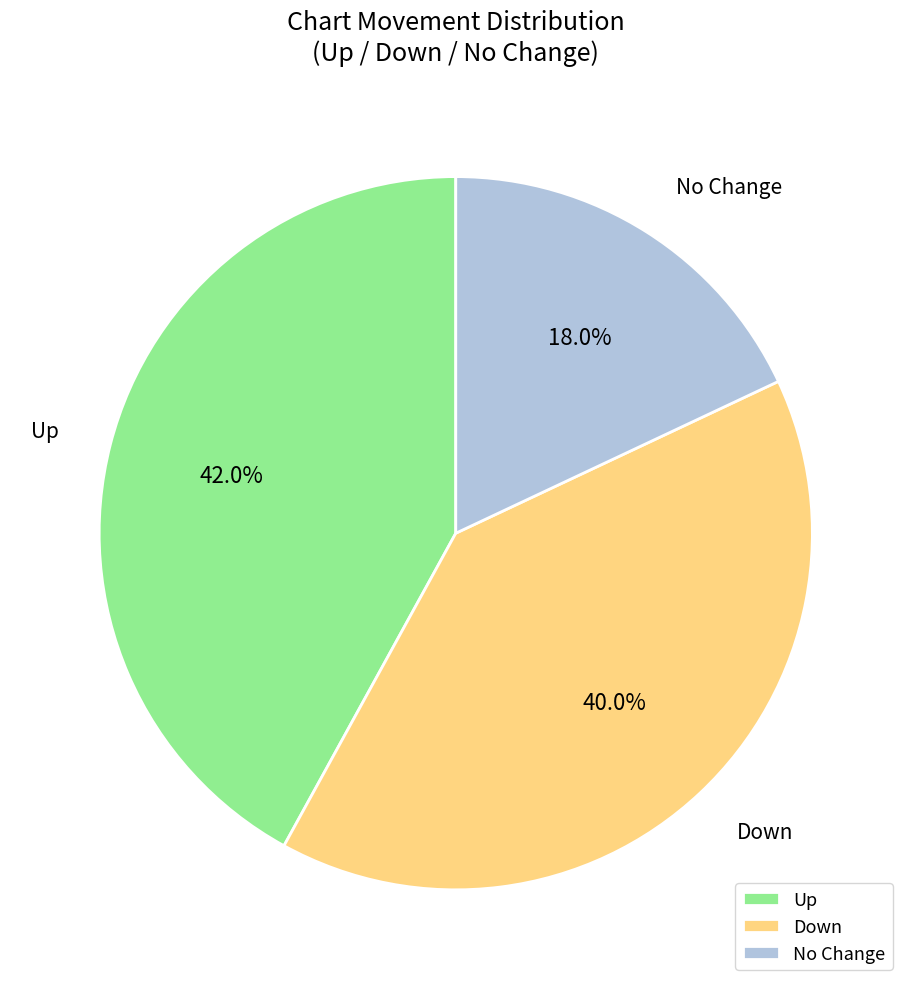

Is there any slice that represents more than half of the pie?

No